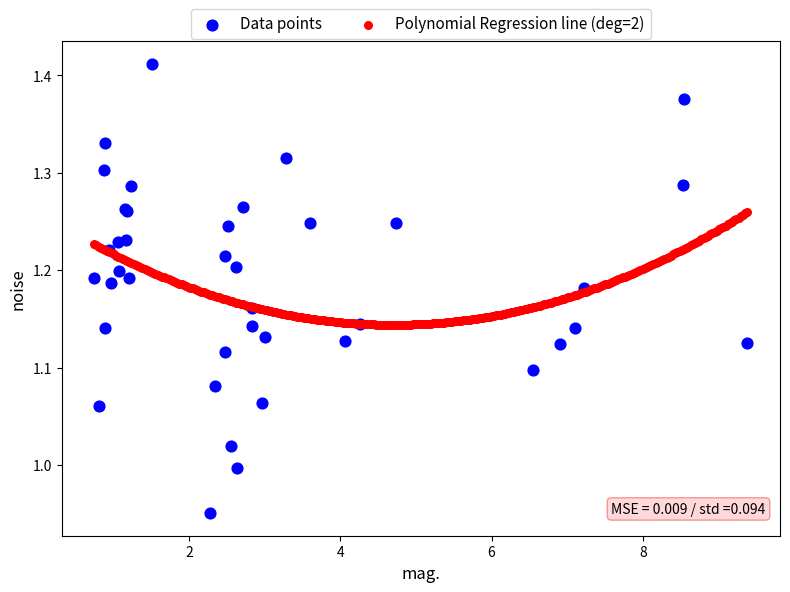

Which series has the largest Y range (max minus min)?

Data points